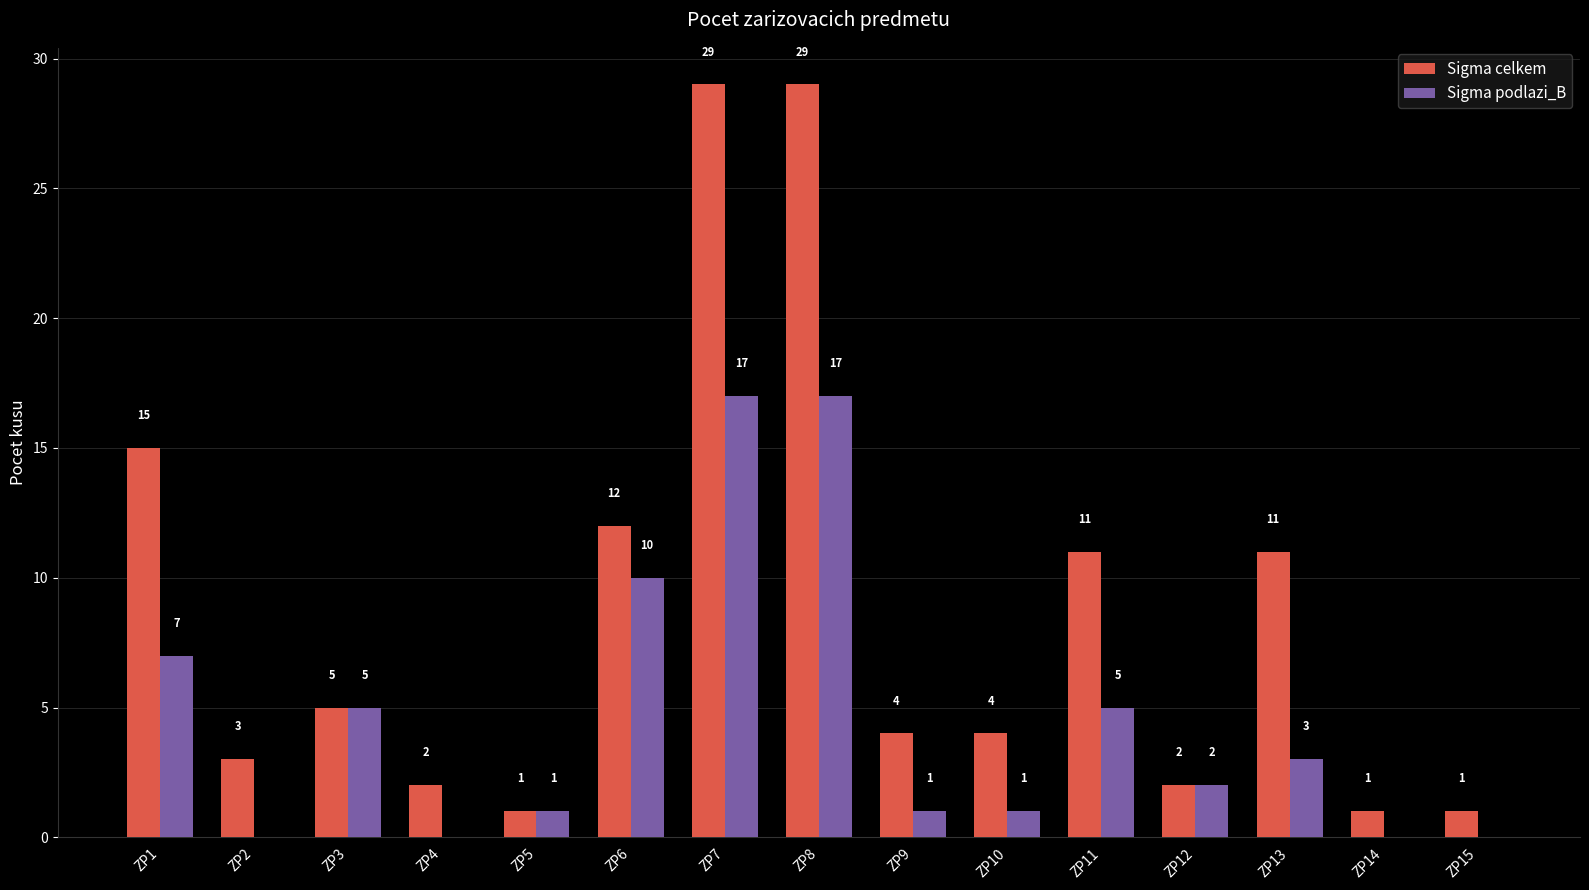

How many series are shown in this chart?

2